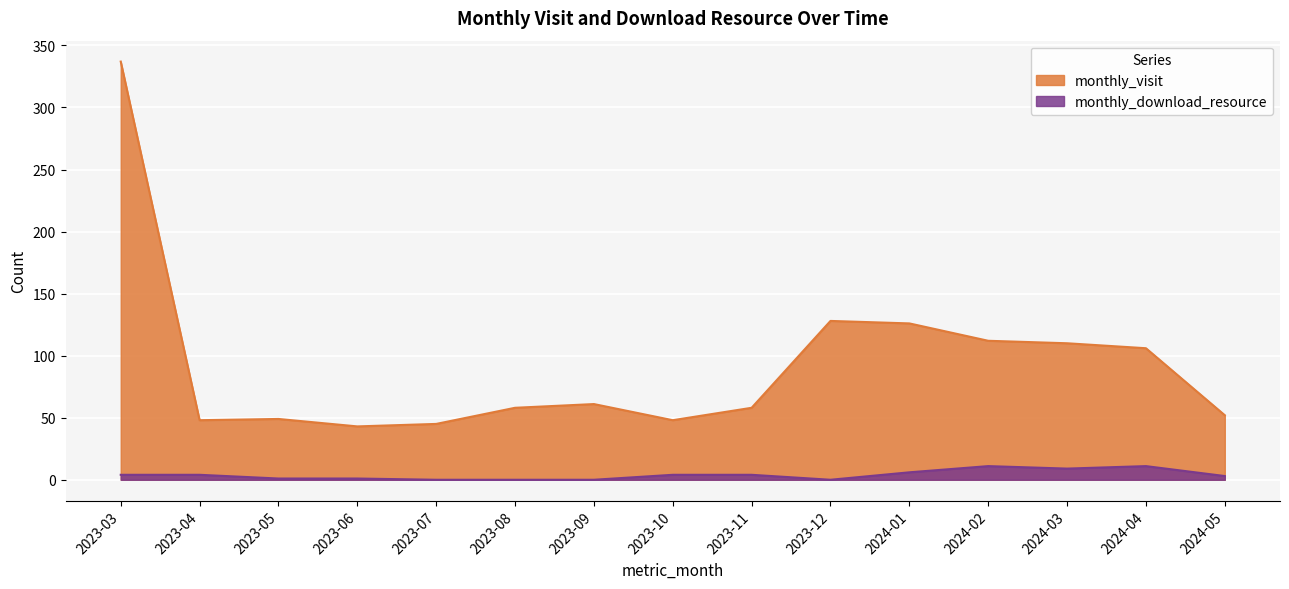

True or false: monthly_download_resource and monthly_visit cross at least once.

False